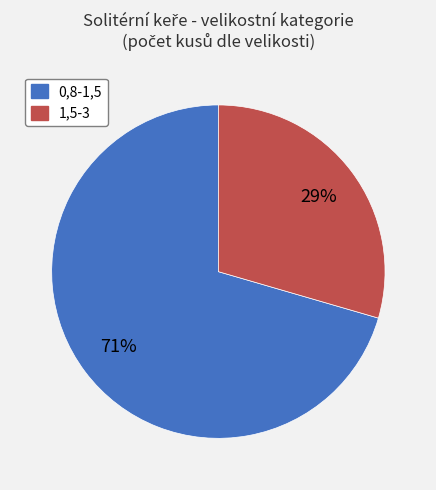

To the nearest percent, what portion does 0,8-1,5 represent?

71%